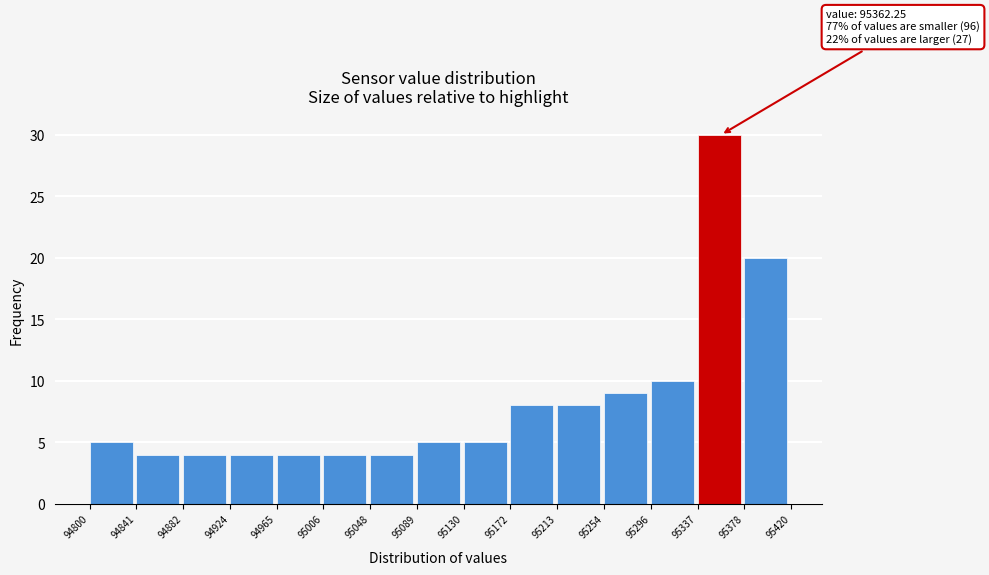

Which range on the x-axis has the tallest bar?

95337 to 95378